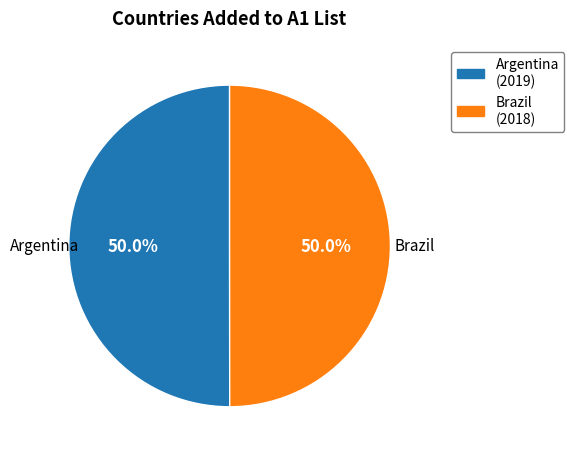

Combined, what portion of the pie is Brazil and Argentina?

100.0%